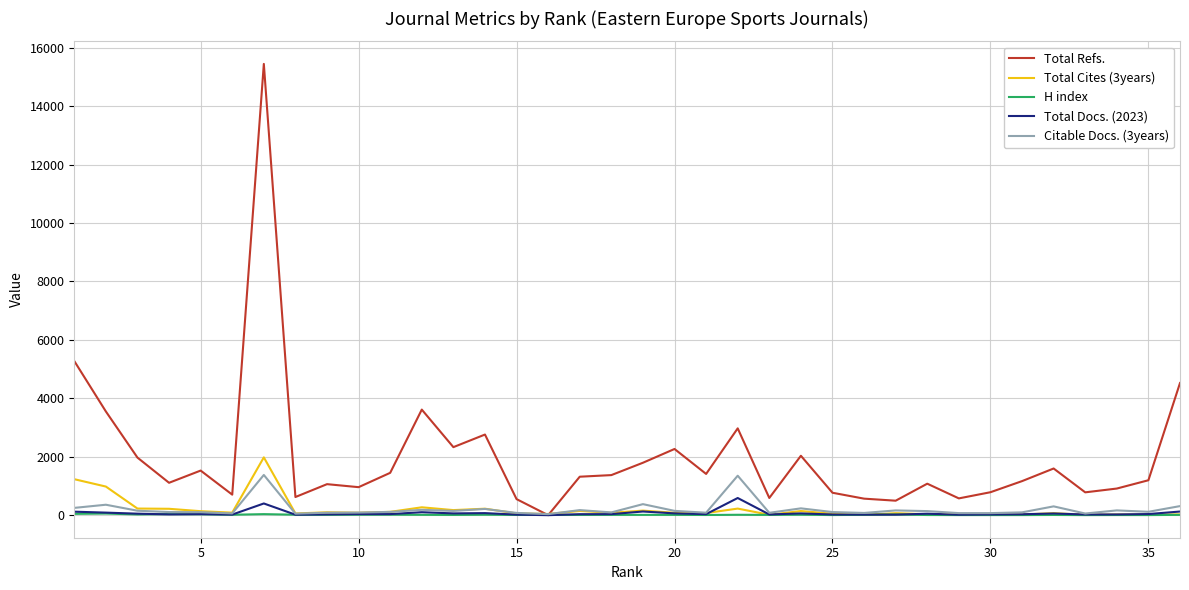

Which series has the largest range (max minus min)?

Total Refs.